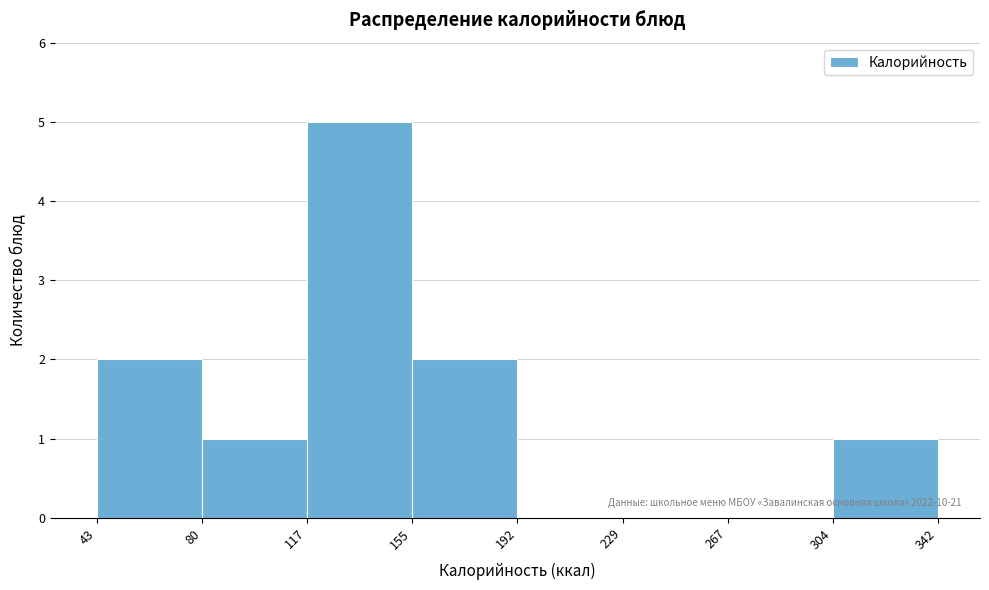

Over which range of the x-axis is the bar tallest?

117 to 155